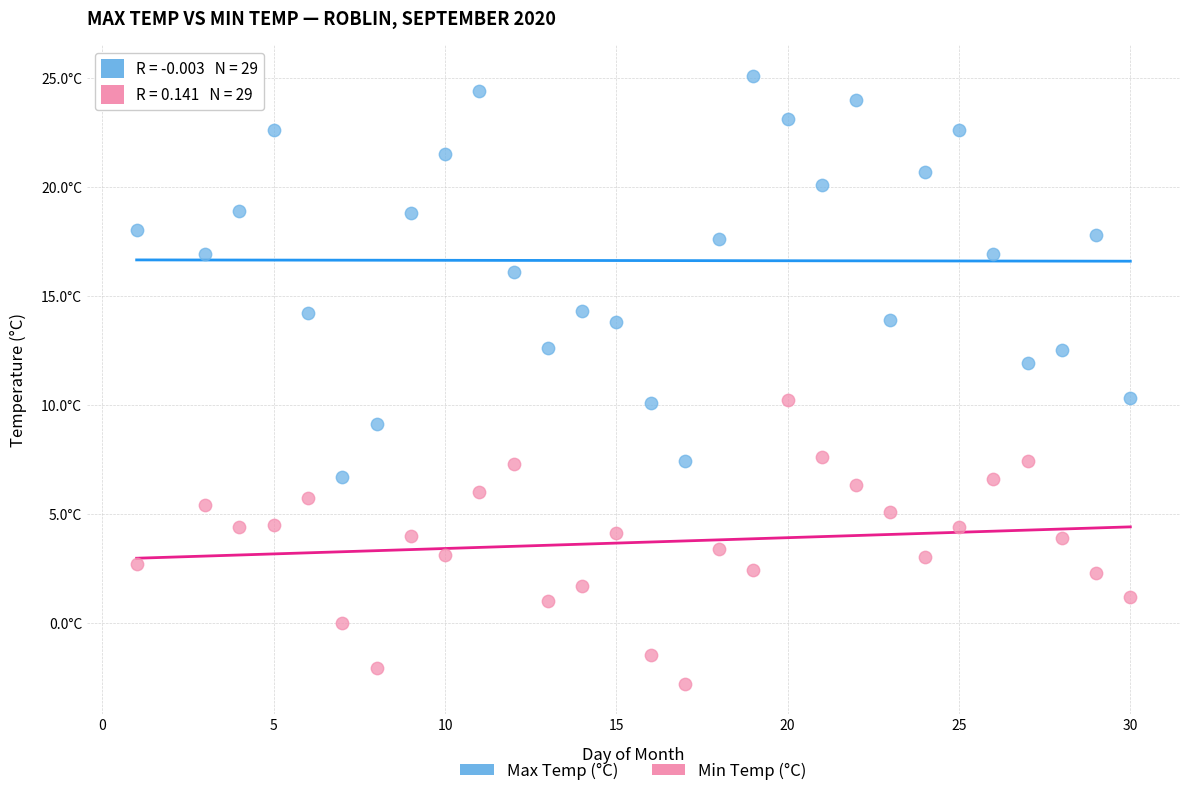

Which series reaches the minimum Y coordinate?

Min Temp (°C)